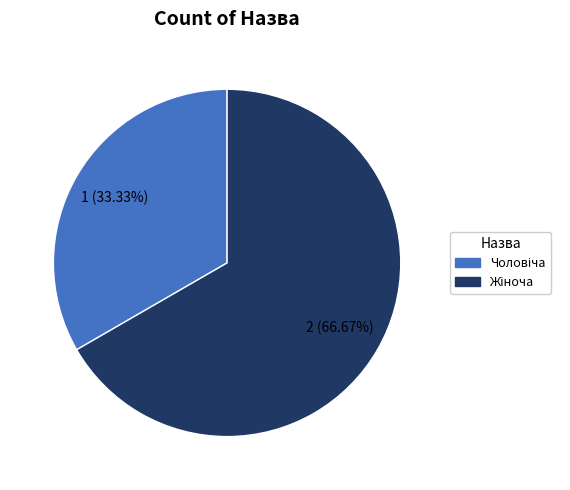

Does any single category account for the majority?

Yes